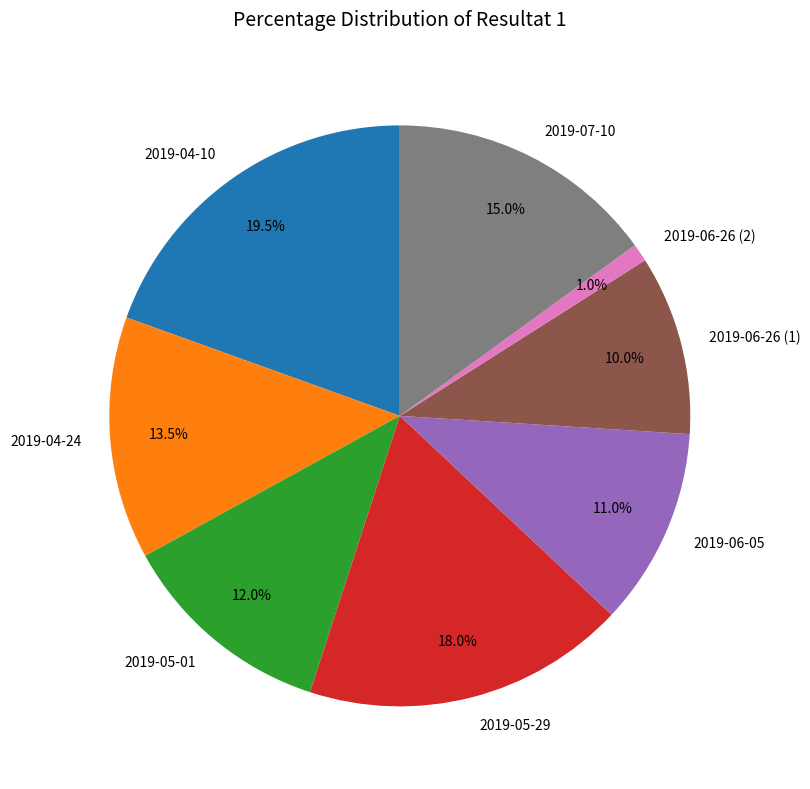

Is there any slice that represents more than half of the pie?

No